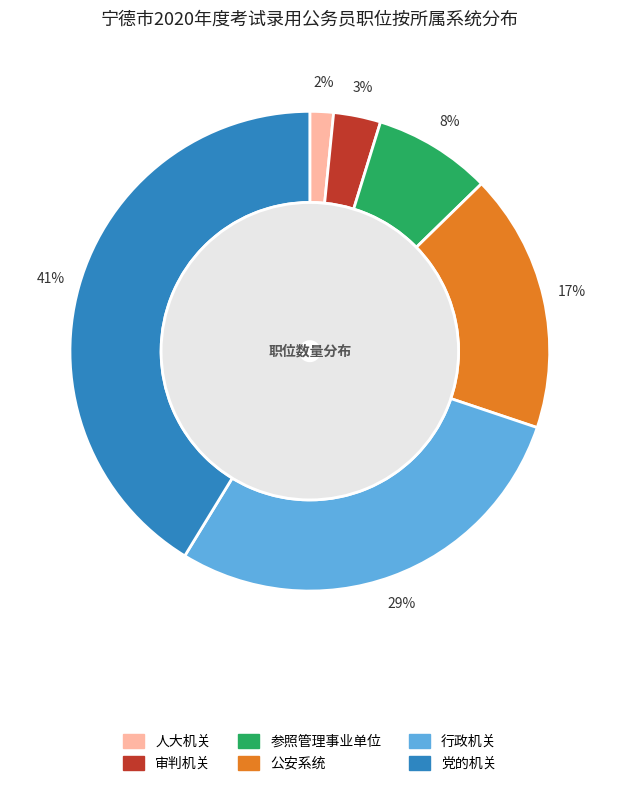

To the nearest percent, what percentage of the pie is 参照管理事业单位?

8%